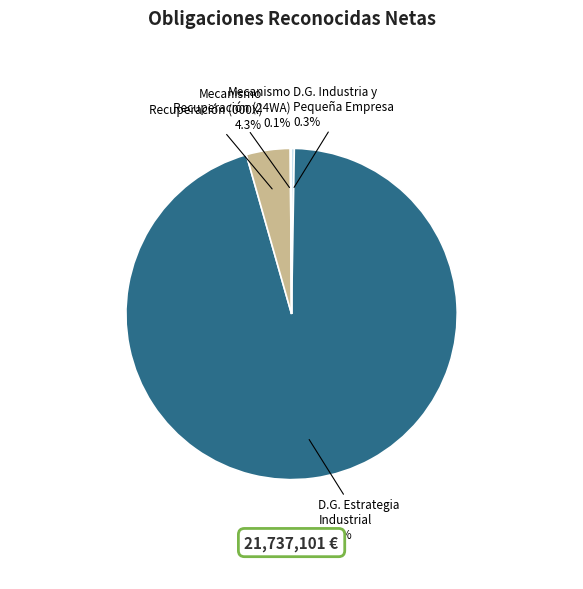

To the nearest percent, what is the difference between the largest and smallest slice percentages?

95%